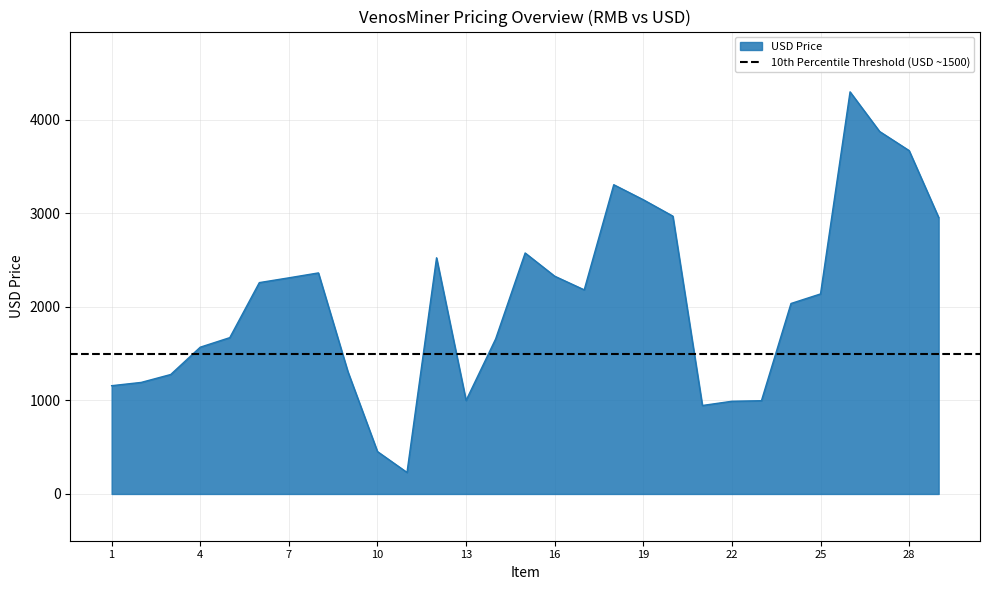

How many lines are shown in the chart?

1